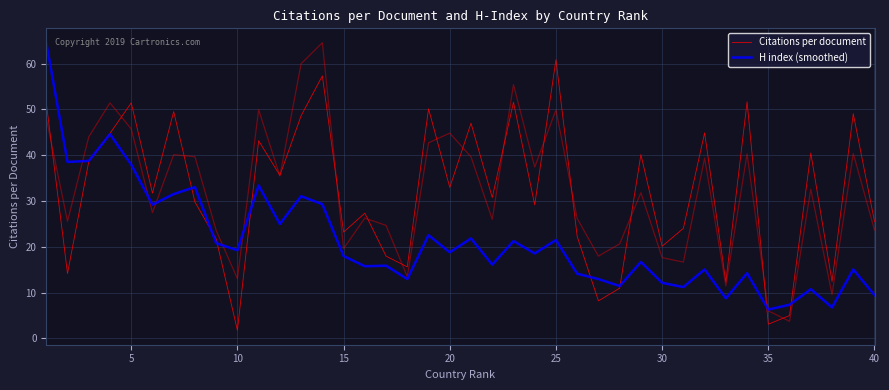

What is the sum of all Citations per document values?

1276.4